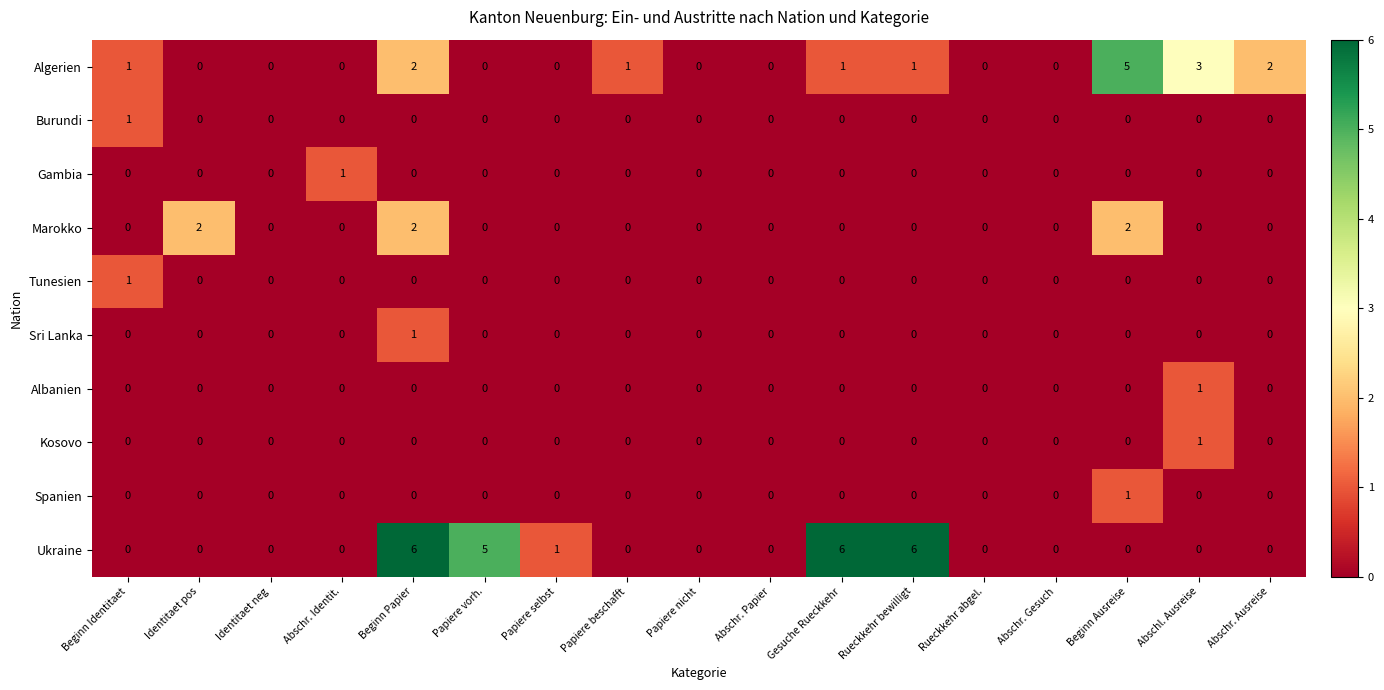

Which category has the highest value in the Burundi series?

Beginn Identitaet